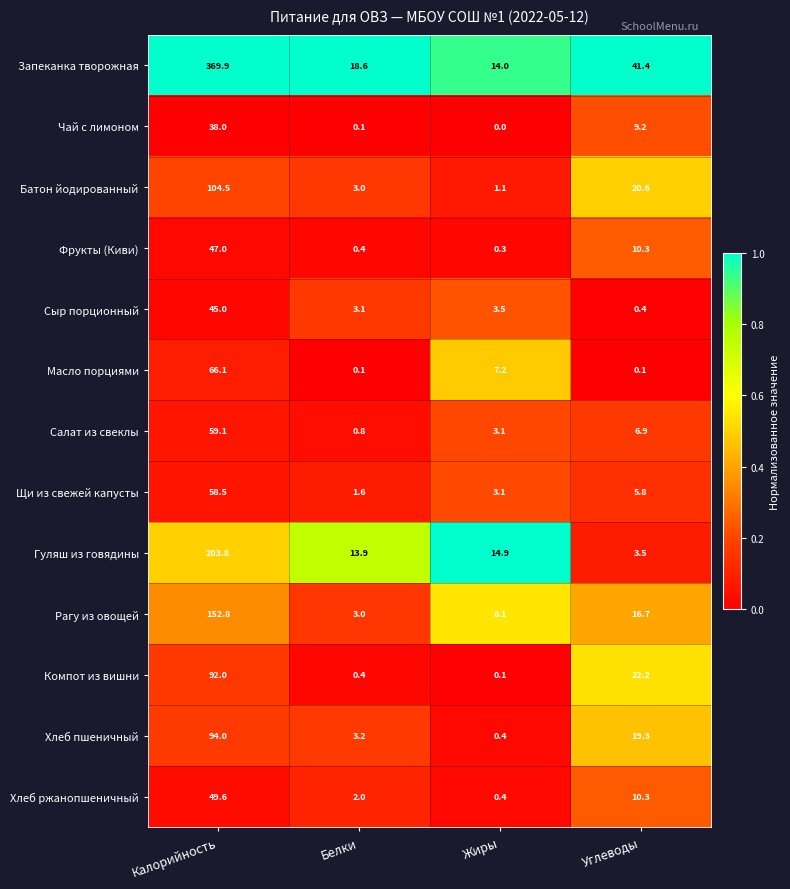

What value does the Запеканка творожная series have at Жиры?

14.0